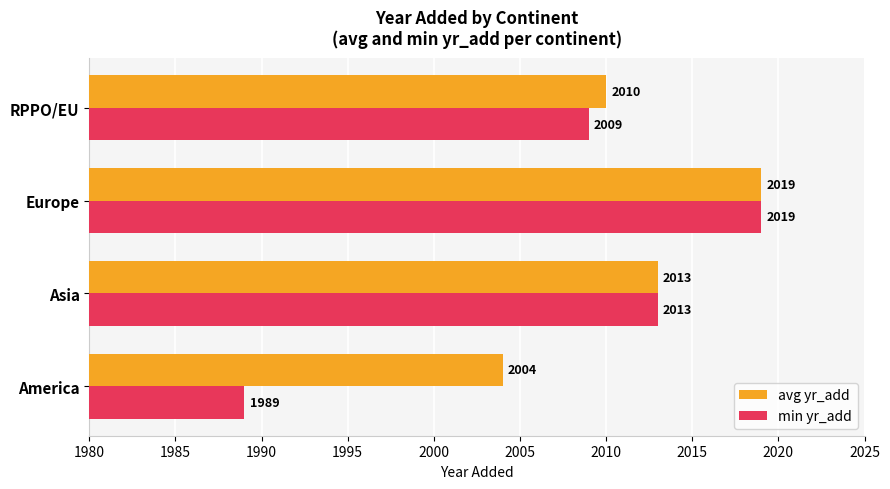

List the labels in order of min yr_add value, largest first.

Europe, Asia, RPPO/EU, America